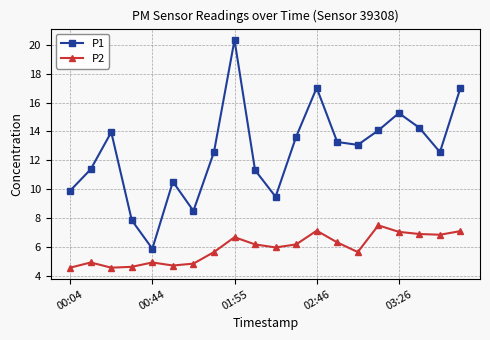

What are all the series names shown in the legend?

P1, P2